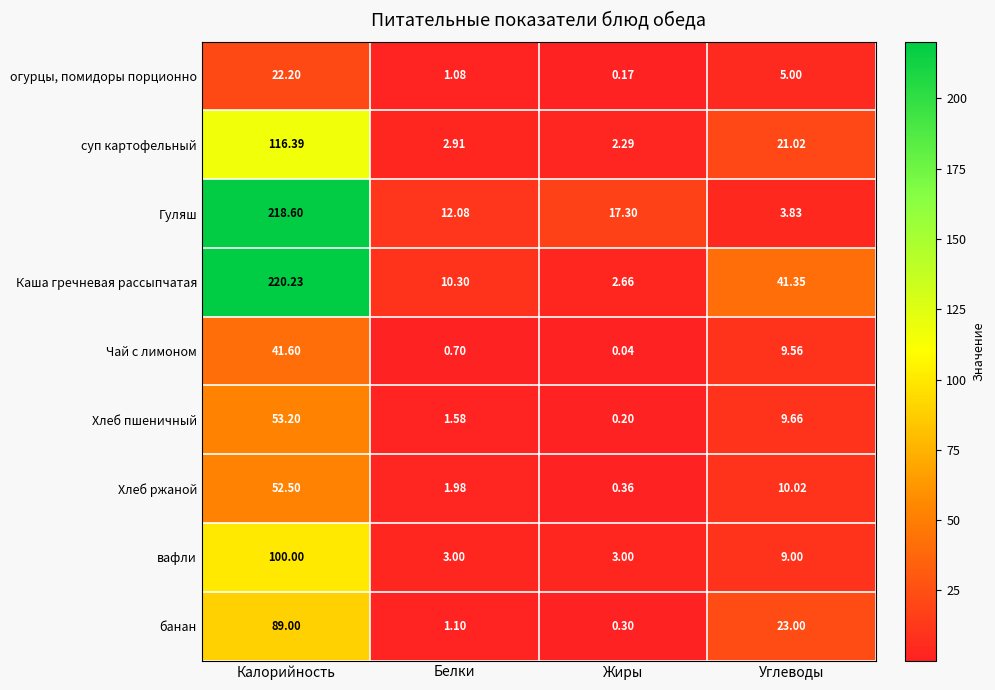

Where is Хлеб пшеничный nearest to the value 26?

Углеводы